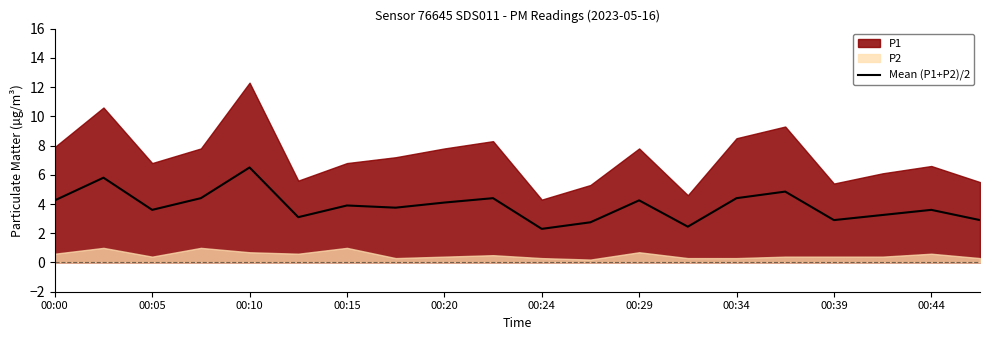

What is the lowest value of the Mean (P1+P2)/2 series?

2.3